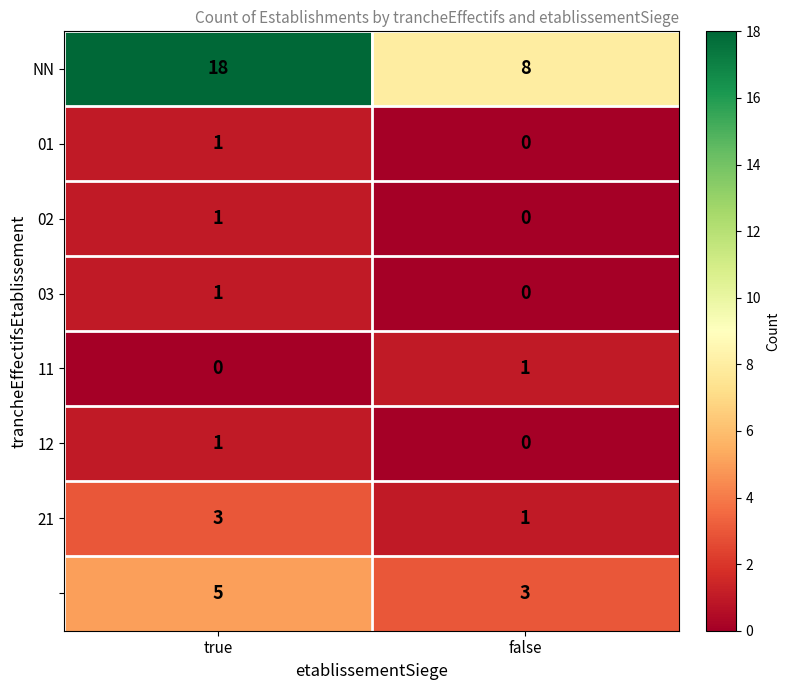

Count the number of data series in this chart.

8